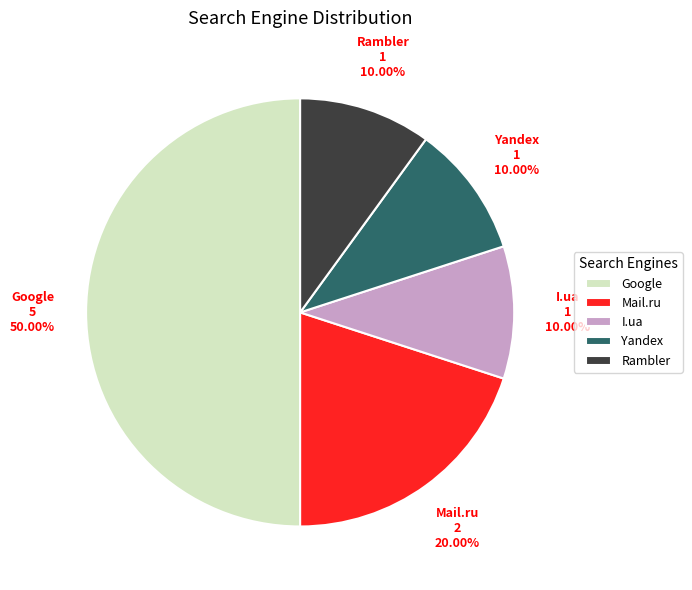

How much of the chart is everything except Google?

50.0%